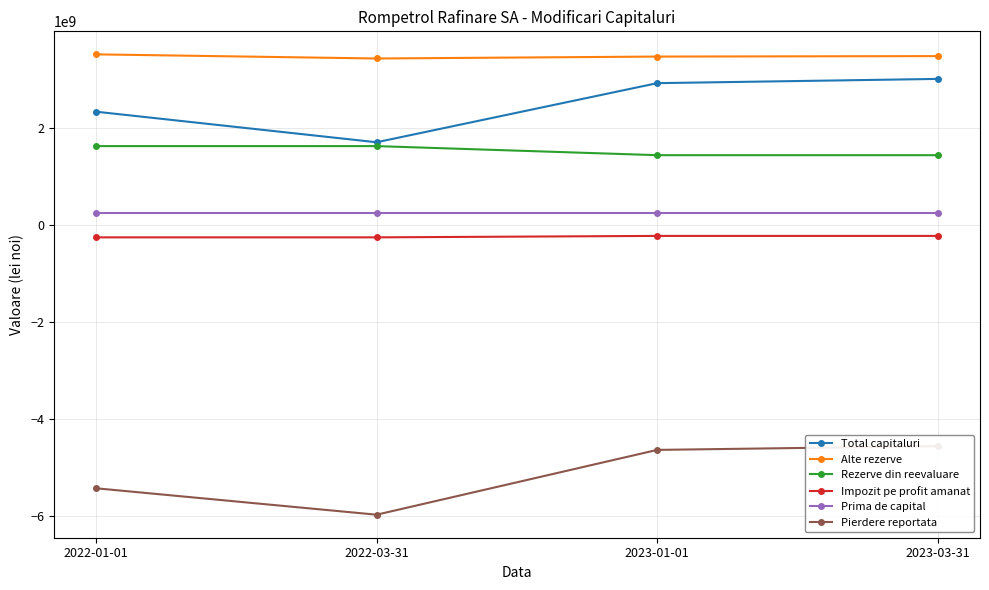

What is the sum of all Impozit pe profit amanat values?

-978190928